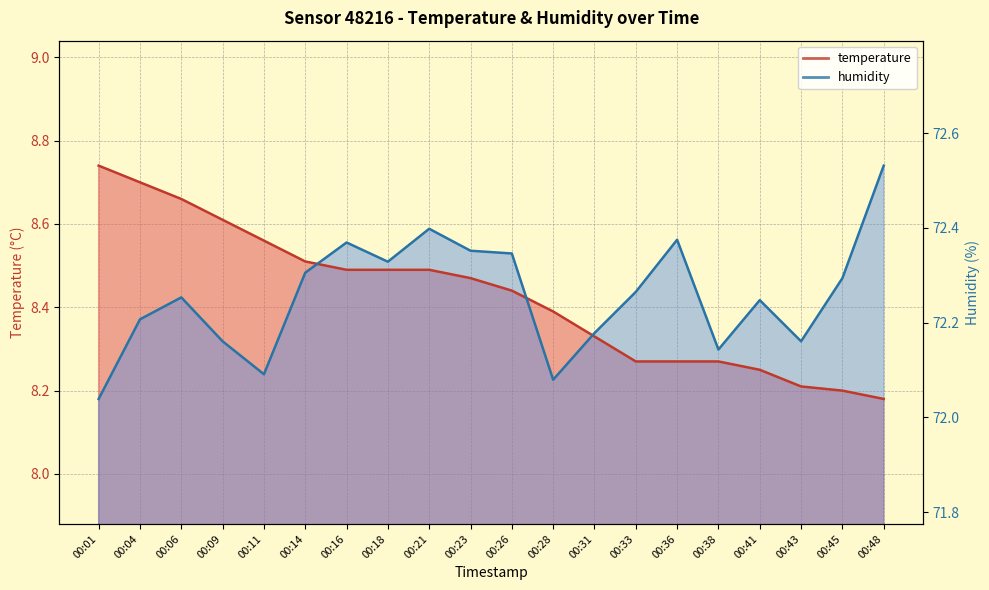

At 00:26, list the series in order from smallest to largest.

temperature, humidity